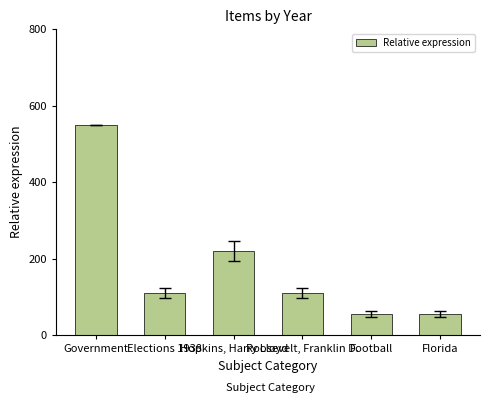

At which label does the data first exceed 110?

Government